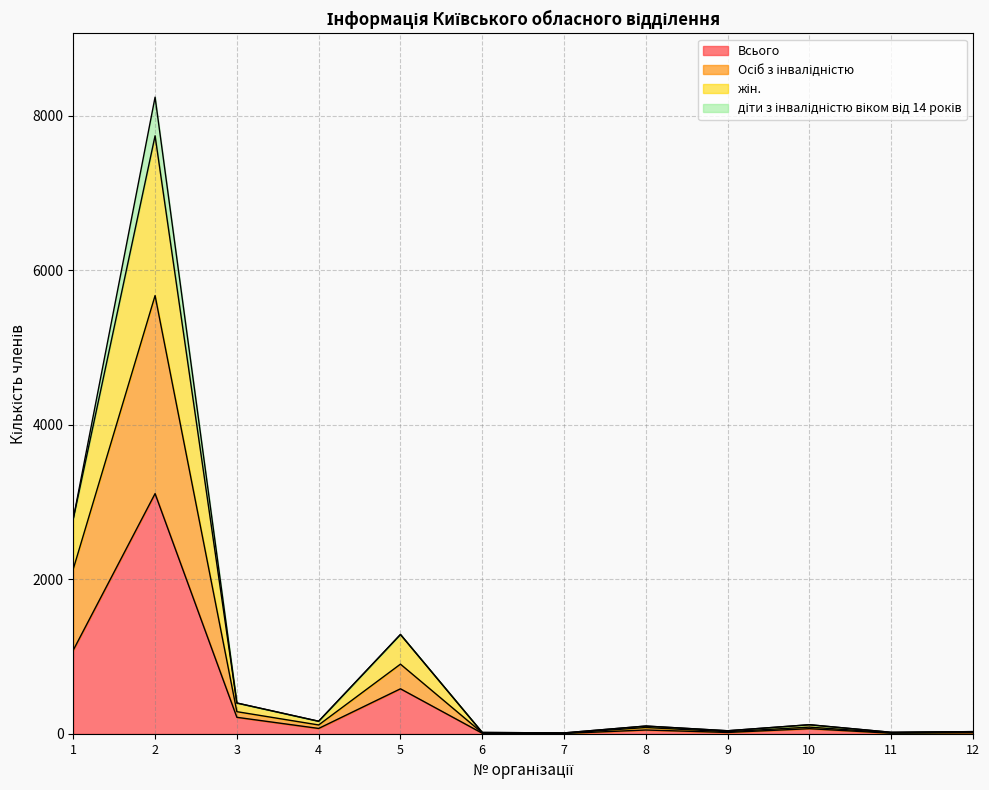

Does the chart have visible grid lines?

Yes